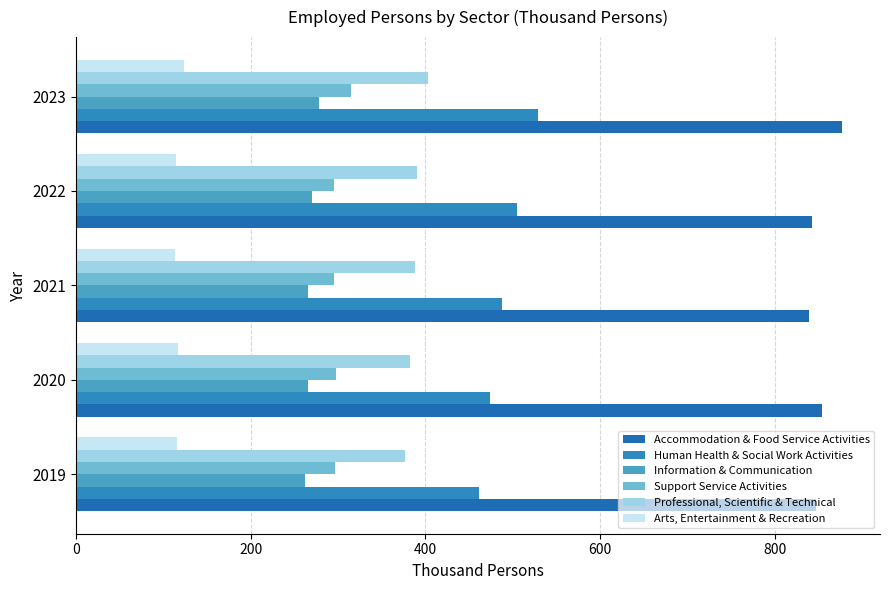

How many values in the Accommodation & Food Service Activities series are below 848?

2